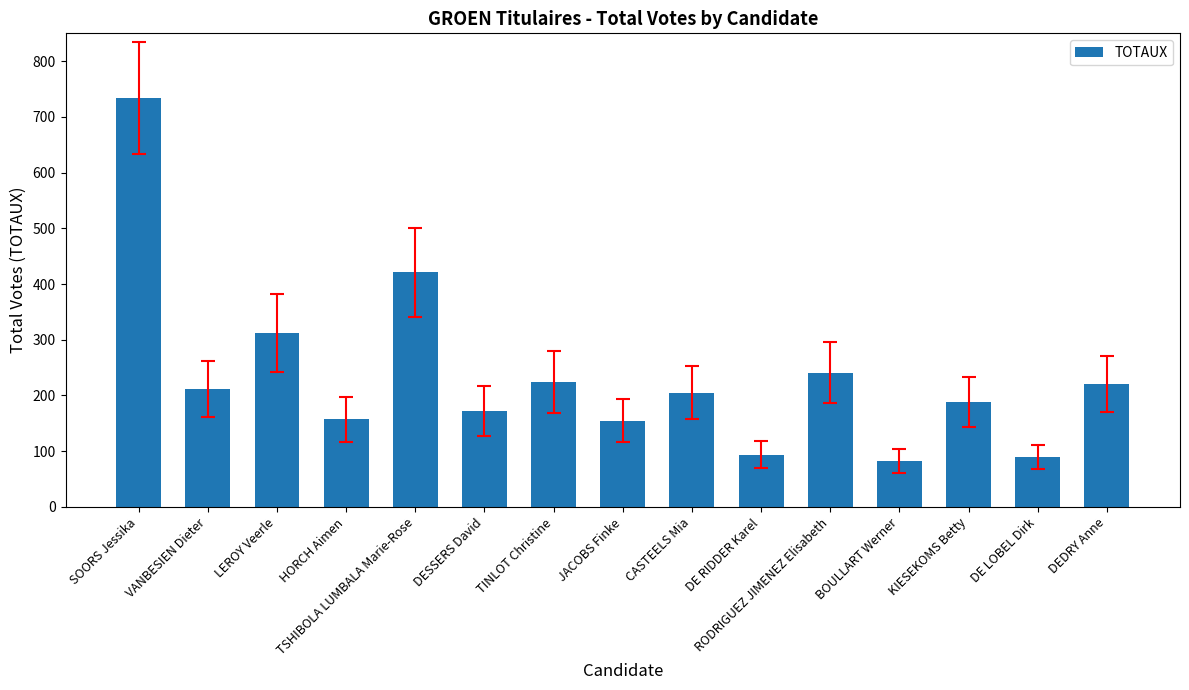

At which category does the chart reach its peak across all series?

SOORS Jessika